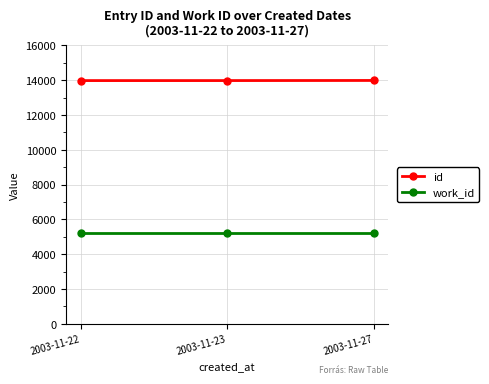

What is the minimum value for id?

13980